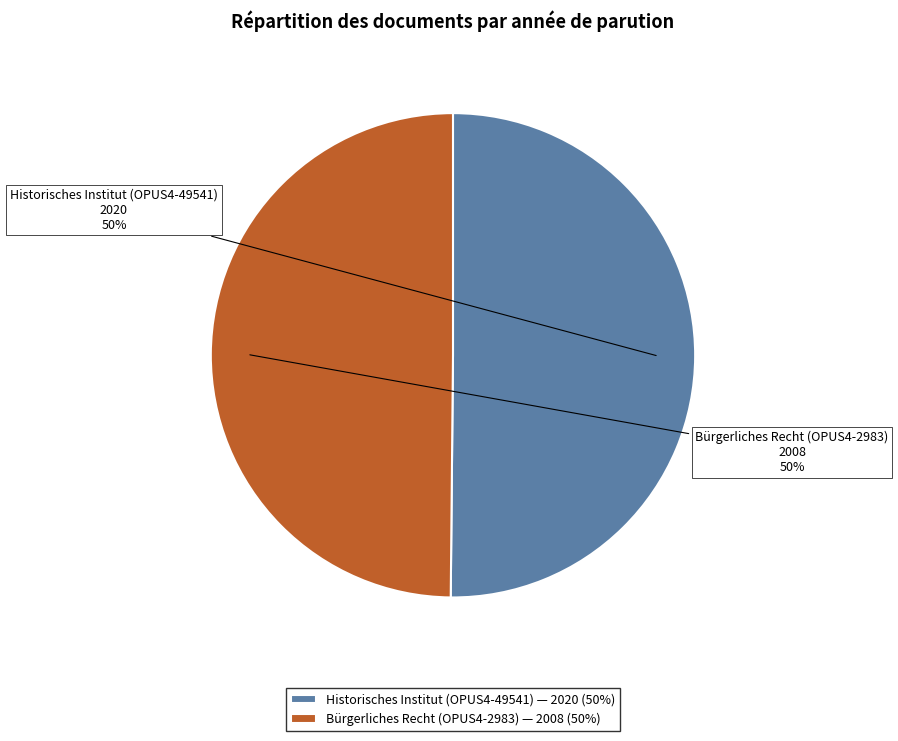

To the nearest percent, what percentage of the pie is Bürgerliches Recht (OPUS4-2983)?

50%